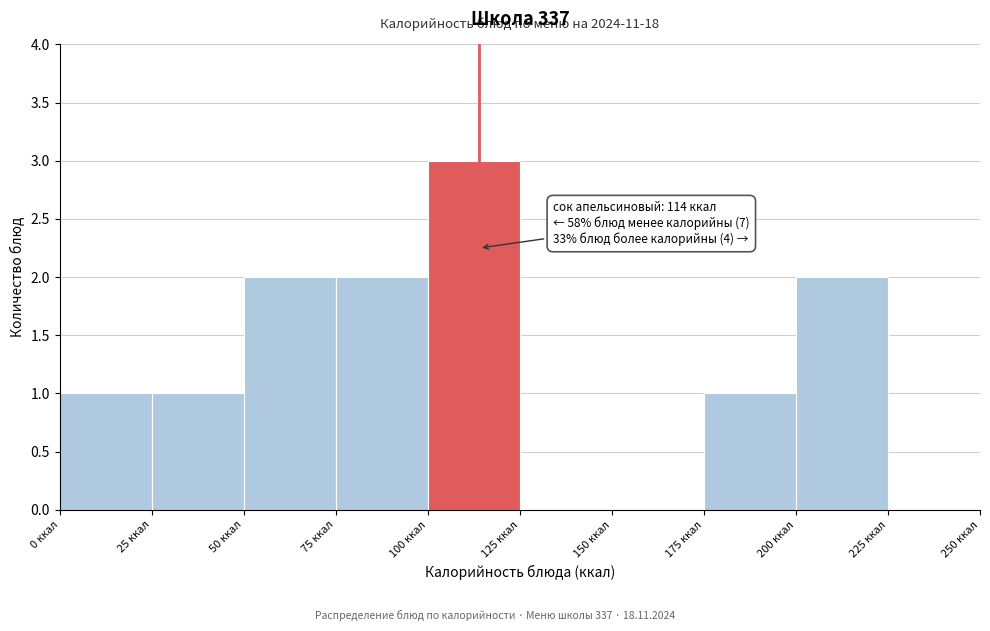

Over which range of the x-axis is the bar tallest?

100 to 125